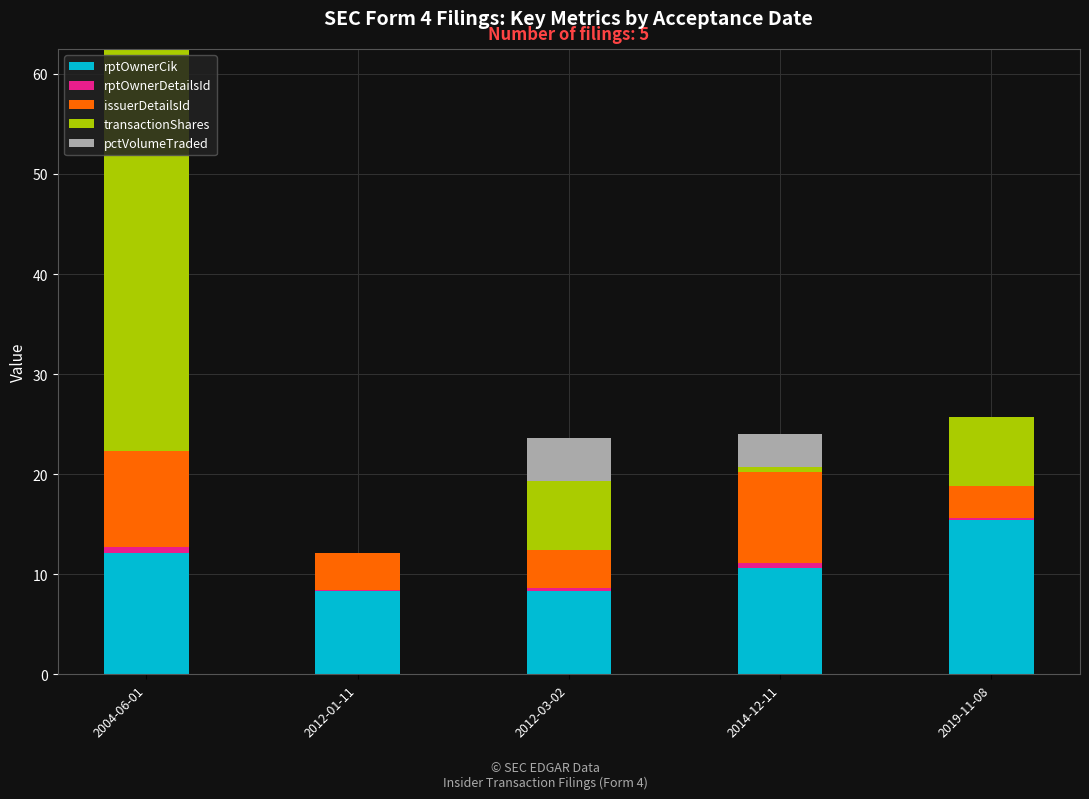

At which label does rptOwnerCik reach its peak?

2019-11-08